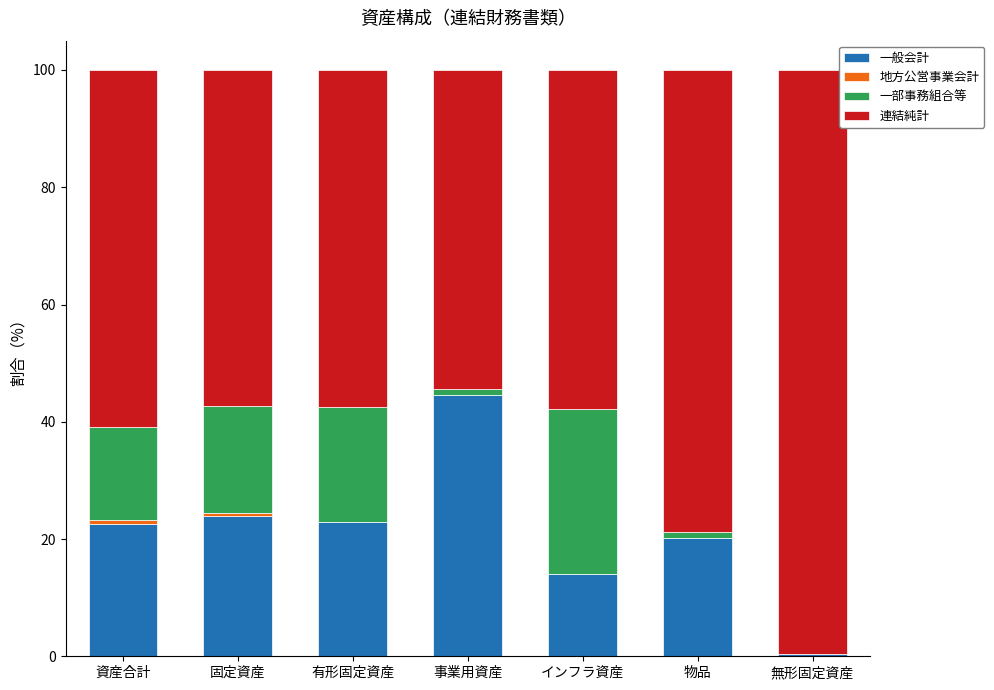

What is the highest value of the 一般会計 series?

44.6